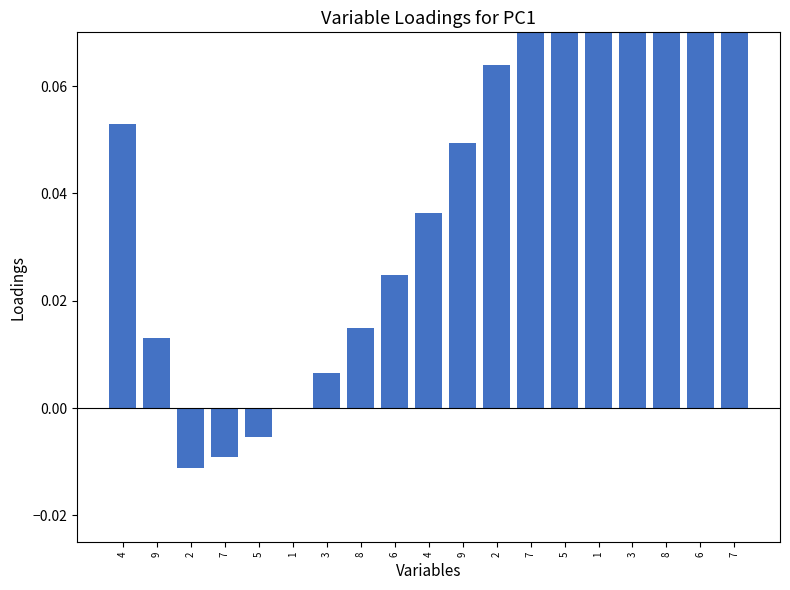

Does the chart contain any negative values?

Yes